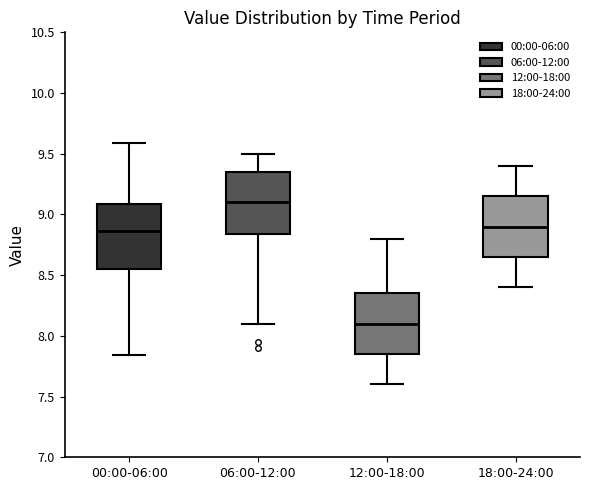

Reading left to right, read every box against the y-axis: the position of its median line, the range the box covers, and the ends of its whiskers. The values are not printed on the chart, so give them approximately, as read against the axis.

00:00-06:00: median 8.85, box 8.55 to 9.10, whiskers 7.85 to 9.60
06:00-12:00: median 9.10, box 8.85 to 9.35, whiskers 8.10 to 9.50
12:00-18:00: median 8.10, box 7.85 to 8.35, whiskers 7.60 to 8.80
18:00-24:00: median 8.90, box 8.65 to 9.15, whiskers 8.40 to 9.40